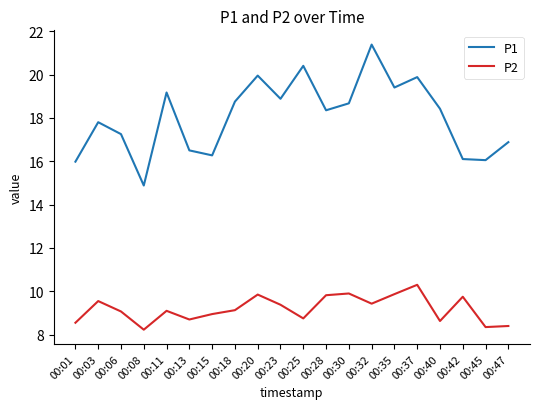

Where is the first local minimum for P1?

00:08